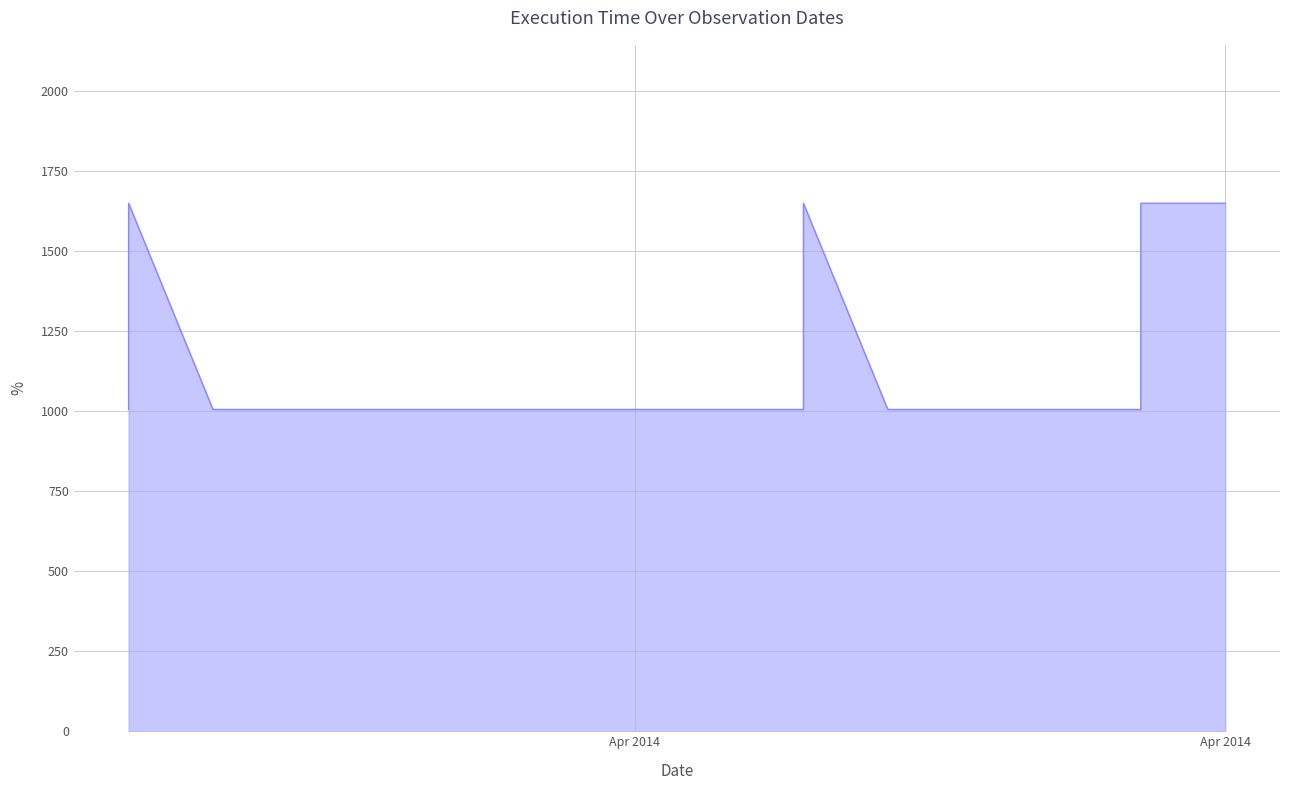

What value does the data have at 2014-04-12, to the nearest 50?

1000